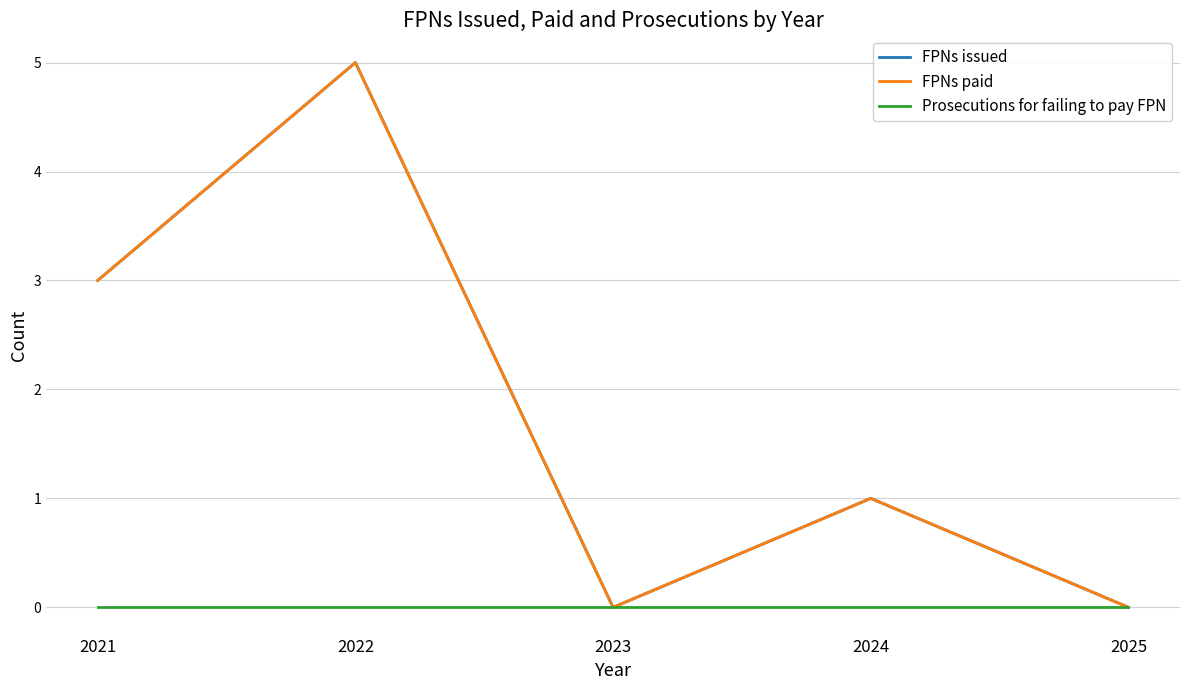

Is this an area chart (filled region under the line)?

No